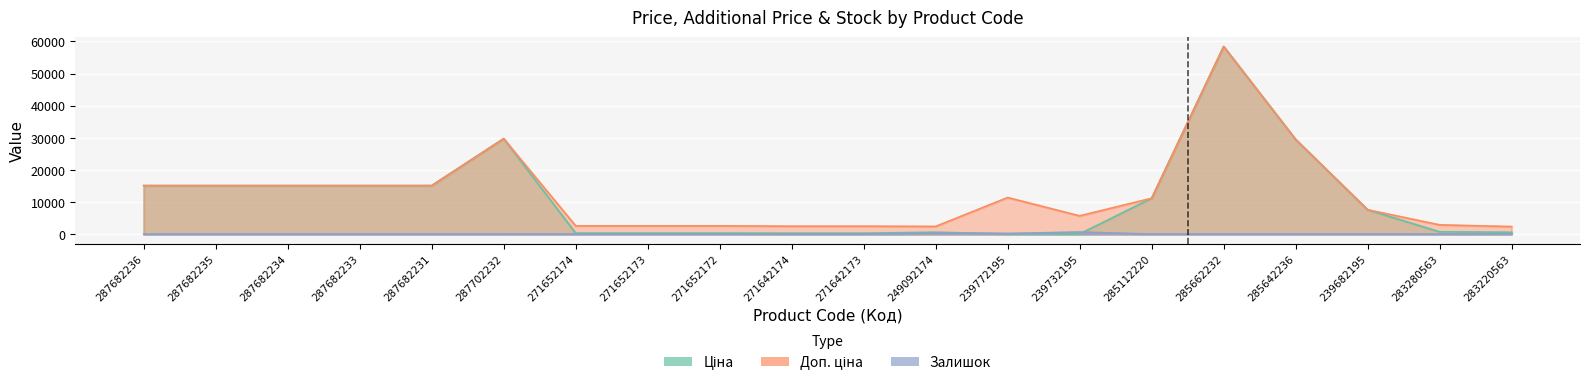

What is the difference between the maximum and minimum values in the Ціна series?

58369.5